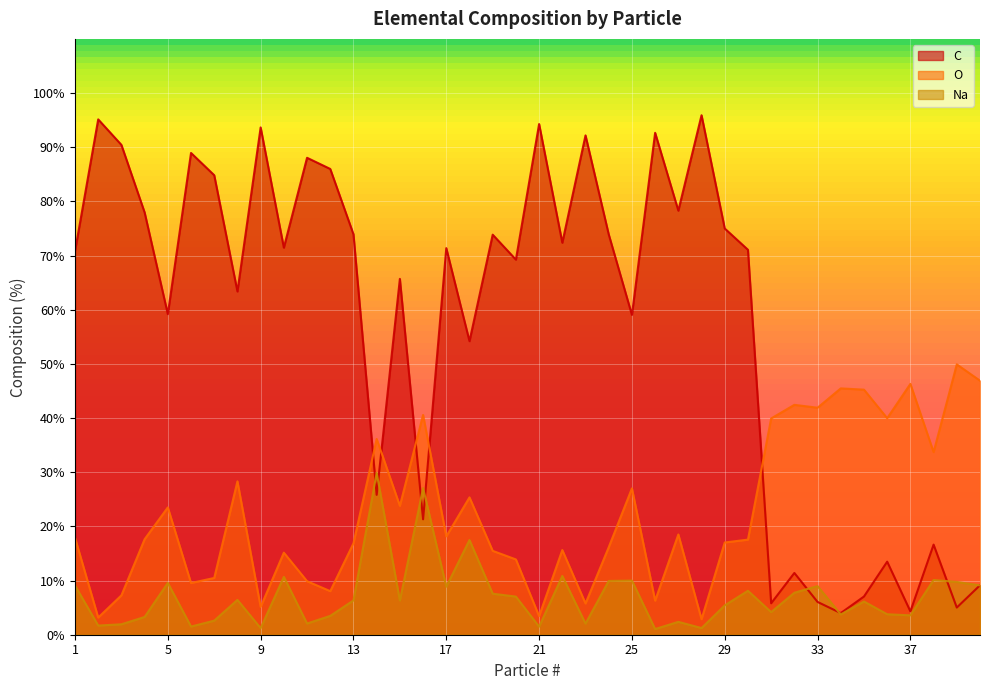

What is the total value across all series at 36?

57.2